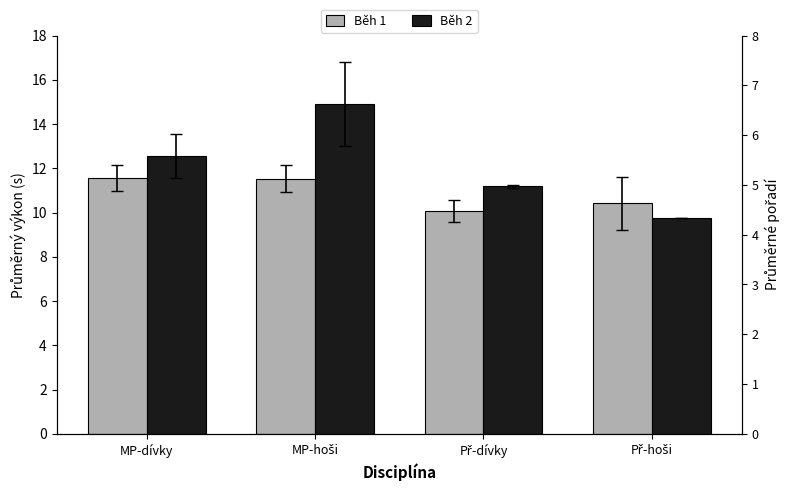

What is the sum of the Běh 2 values at Př-hoši and Př-dívky?

20.9